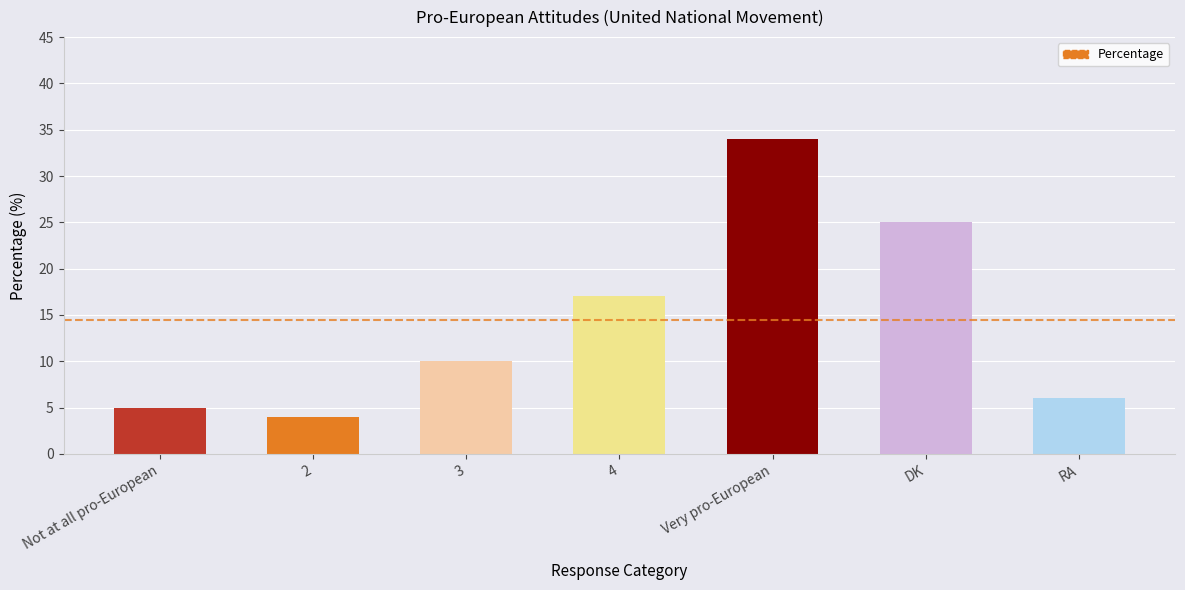

What is the label of the 7th bar from the right?

Not at all pro-European